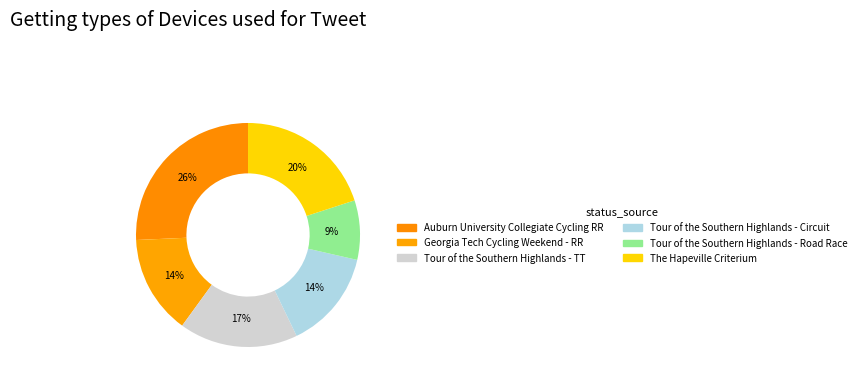

Is there a majority slice in this chart?

No